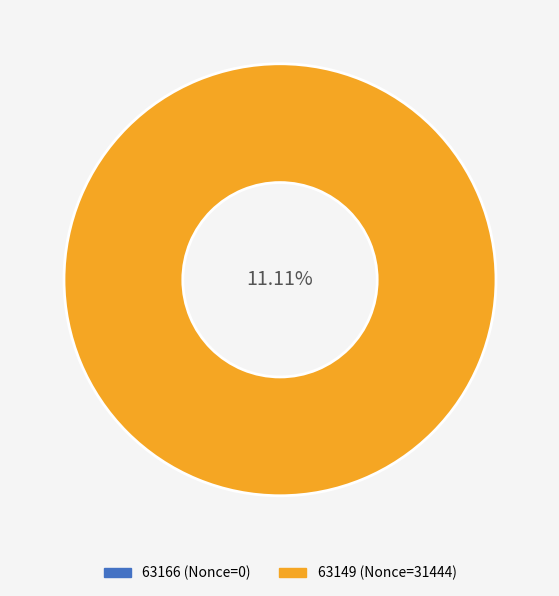

To the nearest percent, what is the combined percentage of 63149 and 63166?

100%